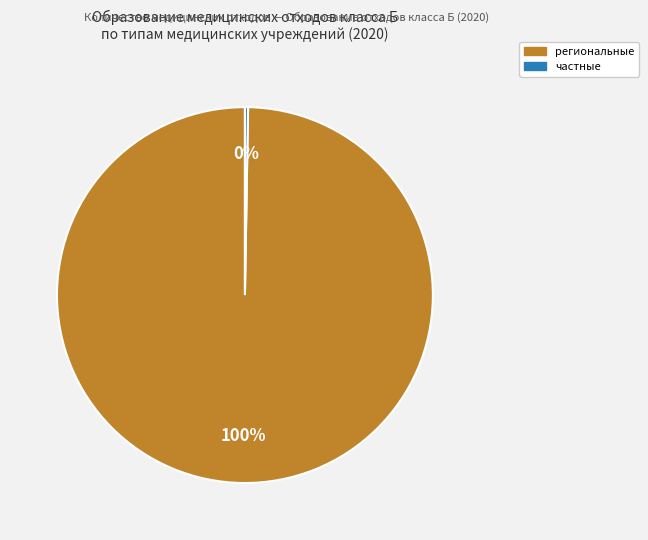

To the nearest percent, what is the average slice percentage?

50%